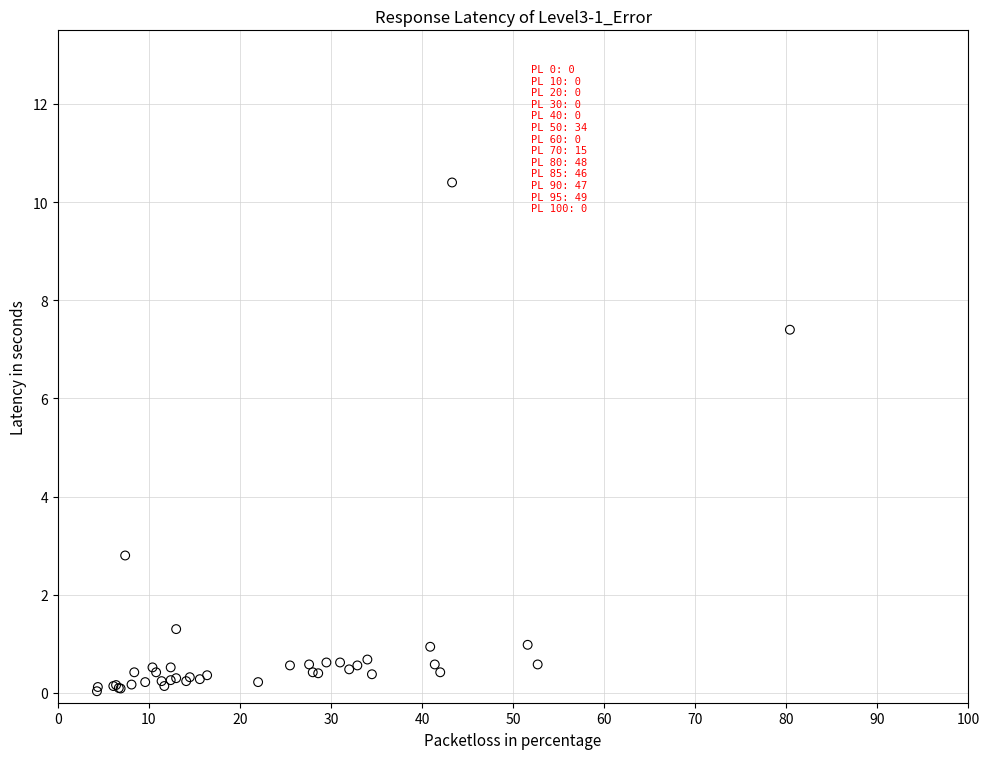

What Y value in the scatter plot is closest to 5?

2.8